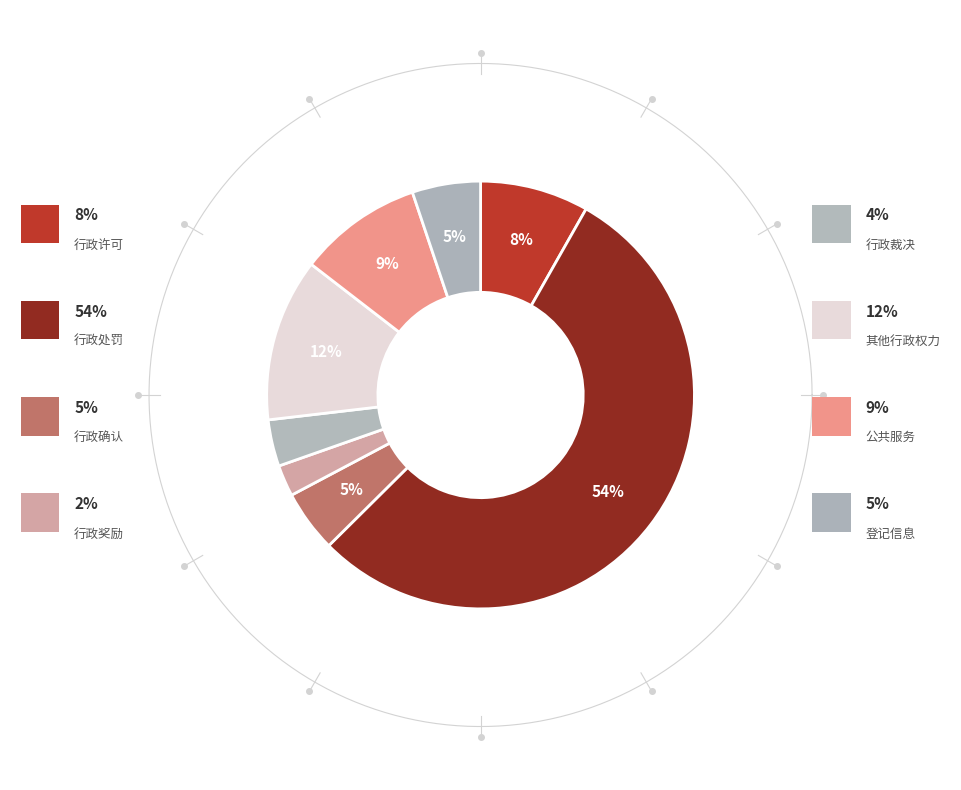

Rank the categories by value from highest to lowest.

行政处罚, 其他行政权力, 公共服务, 行政许可, 登记信息, 行政确认, 行政裁决, 行政奖励